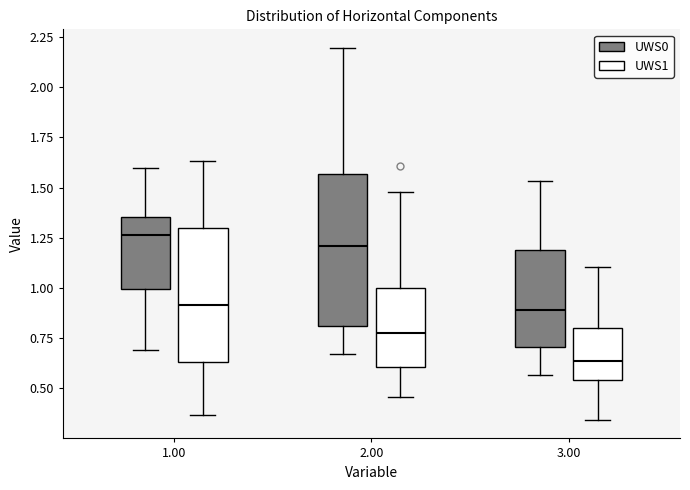

Which box's median line is the lowest?

3.00 (UWS1)